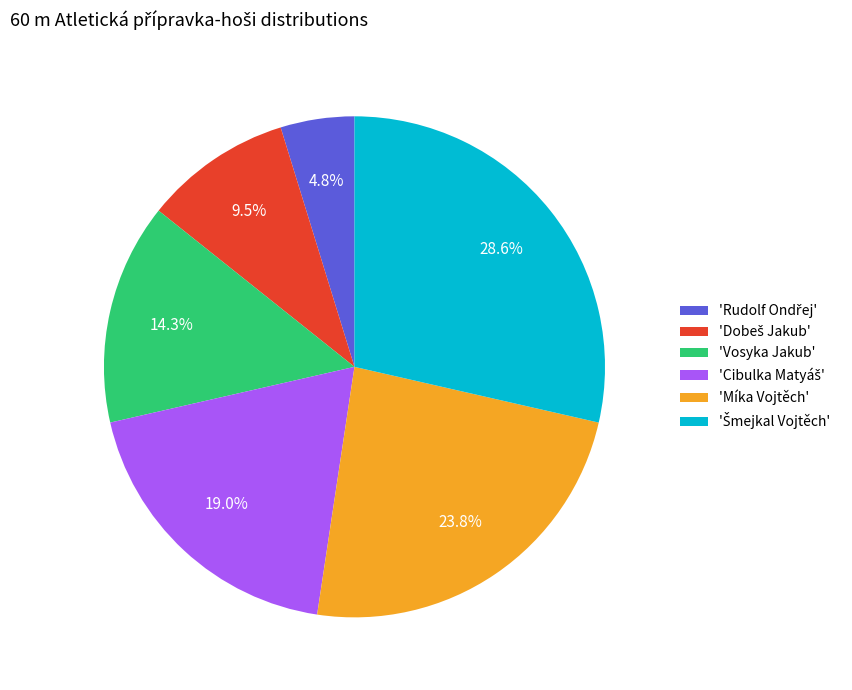

How many segments does this pie chart have?

6